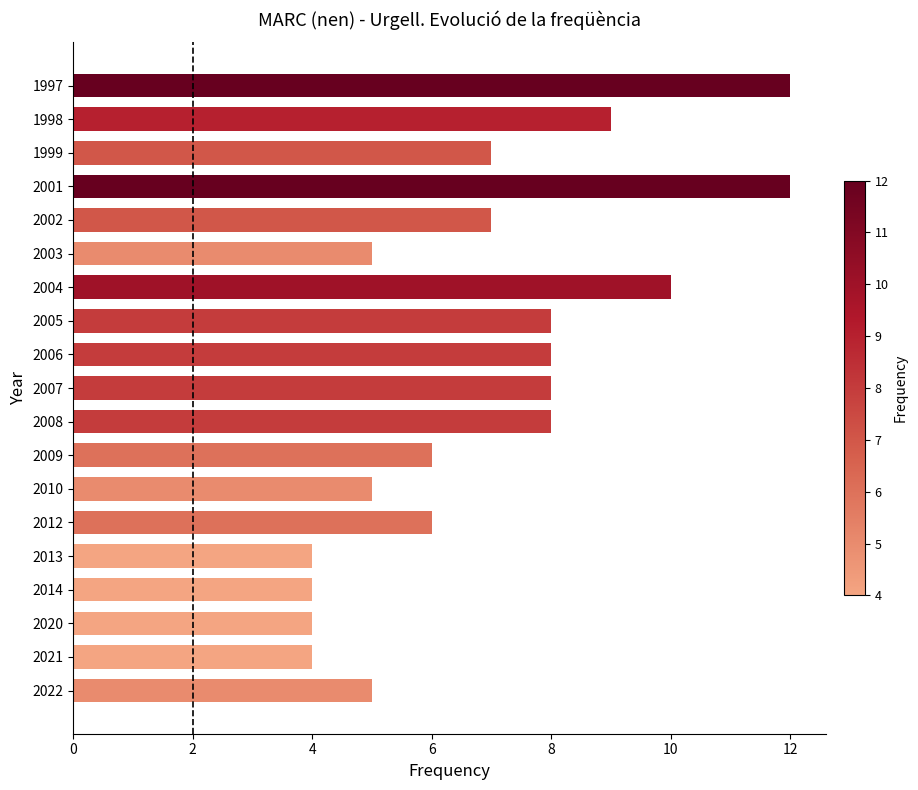

What is the change in value from 2022 to 2005?

+3